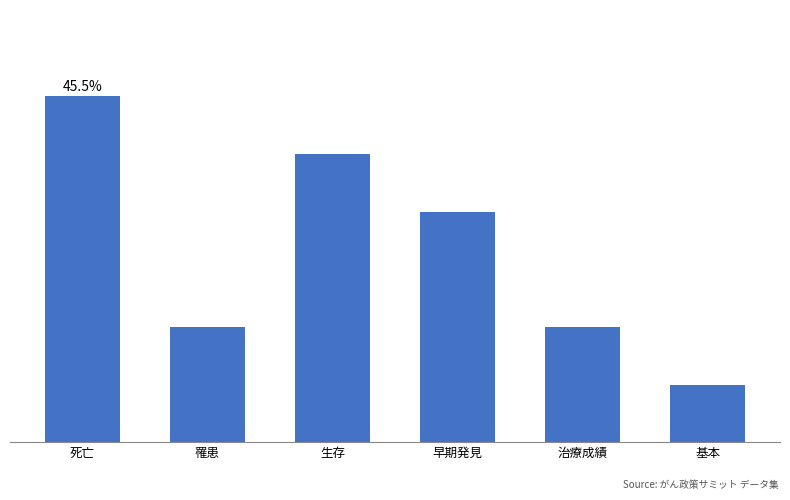

What is the label of the 1st bar from the right?

基本